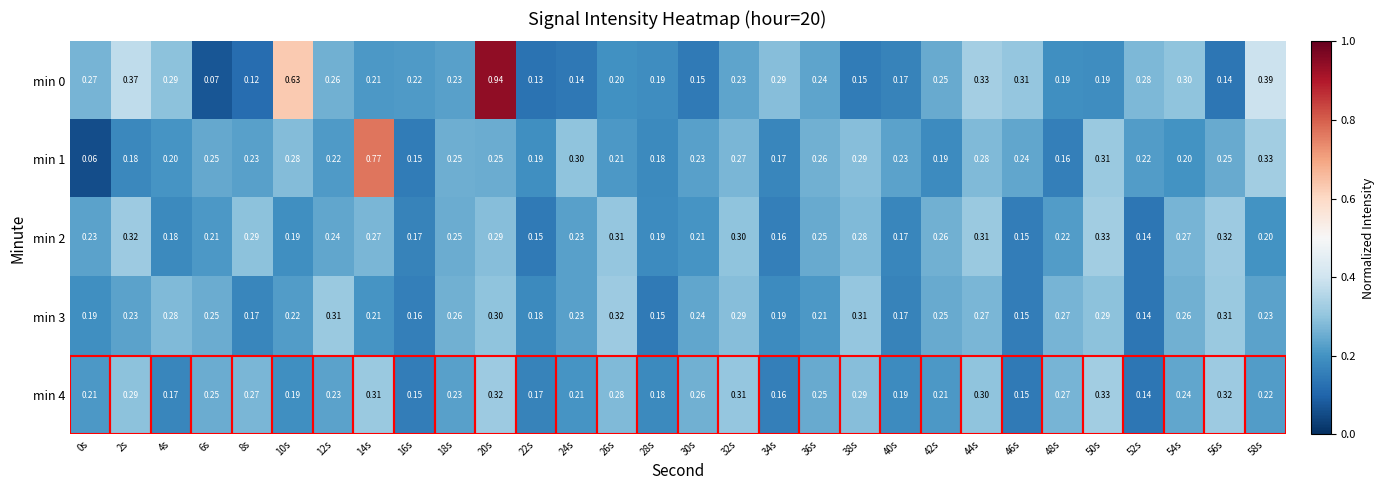

At which category is the sum across all series the highest?

20s